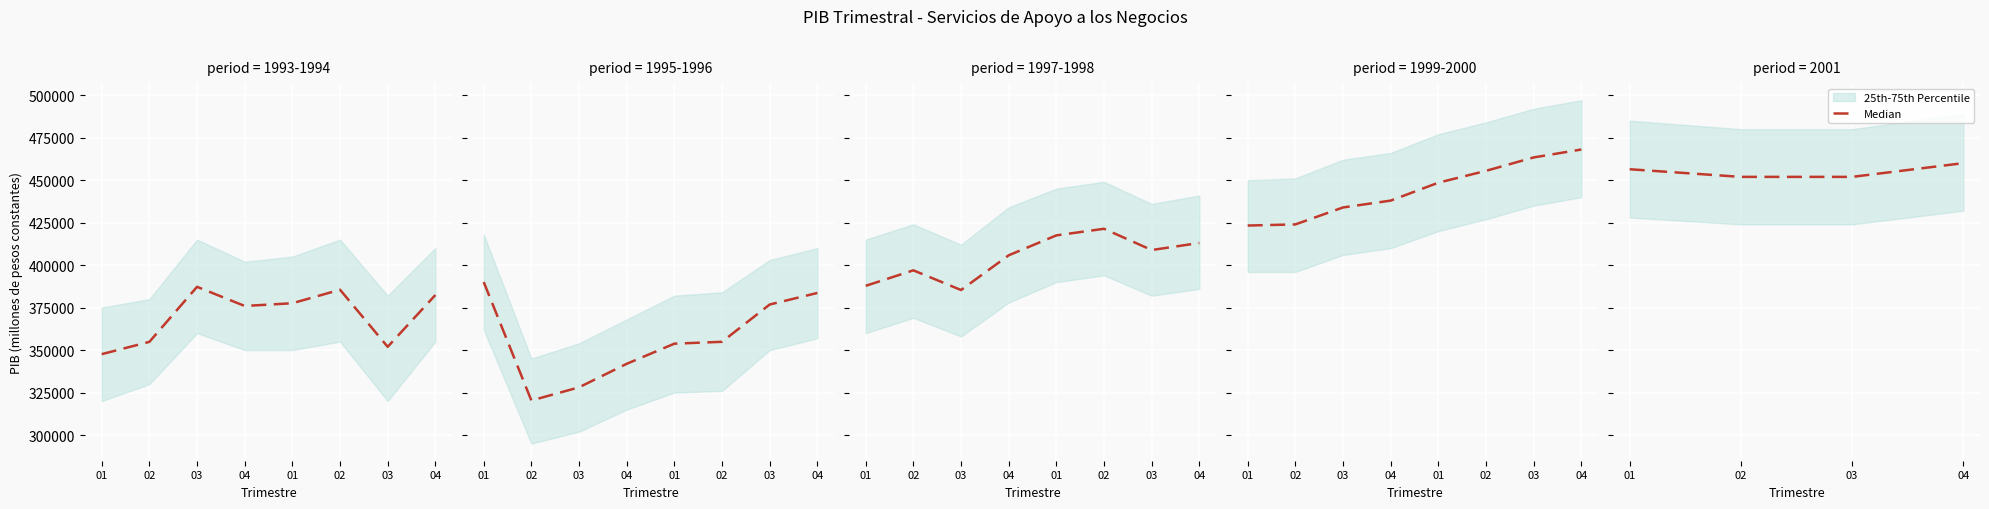

True or false: there are more than 0 points higher than both neighbors.

False